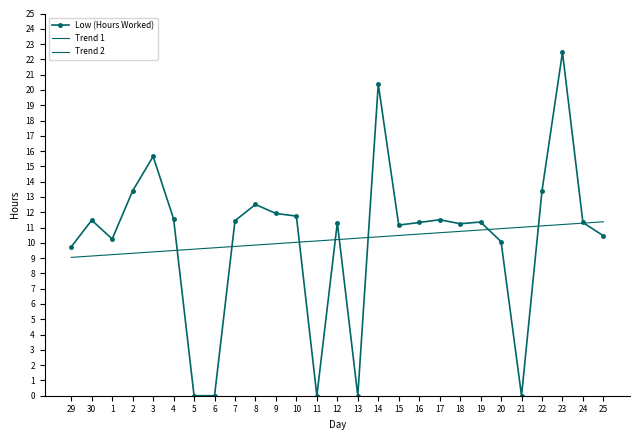

Where is Trend 1 nearest to the value 10?

10